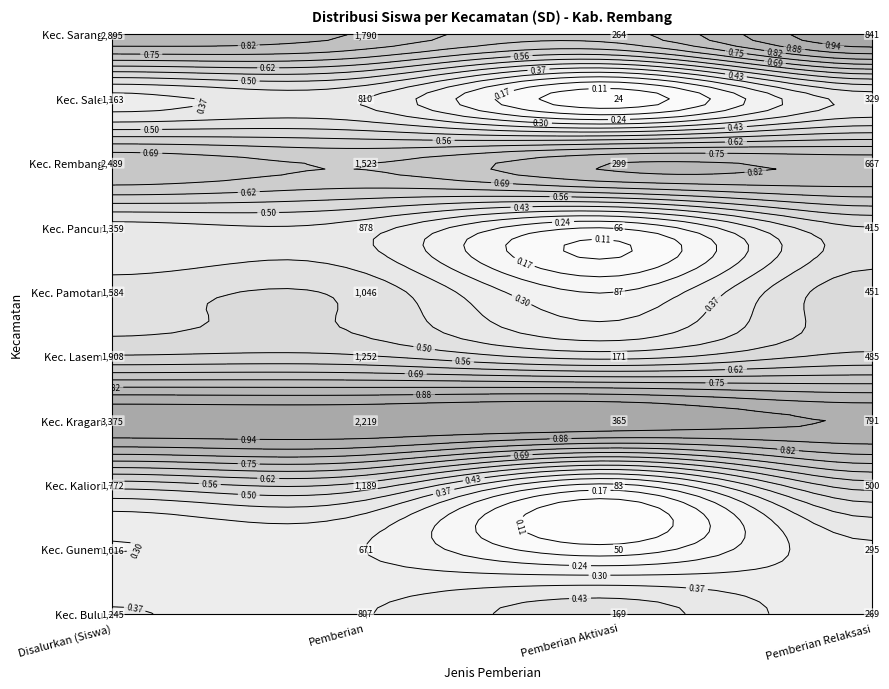

List the series in order of their peak value, highest first.

Kec. Kragan, Kec. Sarang, Kec. Rembang, Kec. Lasem, Kec. Kaliori, Kec. Pamotan, Kec. Pancur, Kec. Bulu, Kec. Sale, Kec. Gunem